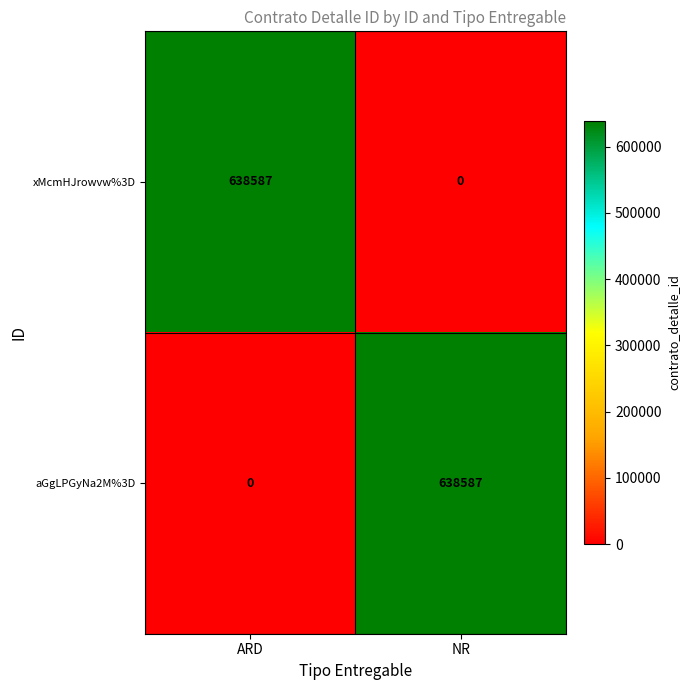

What is the average value of the xMcmHJrowvw%3D series?

319294